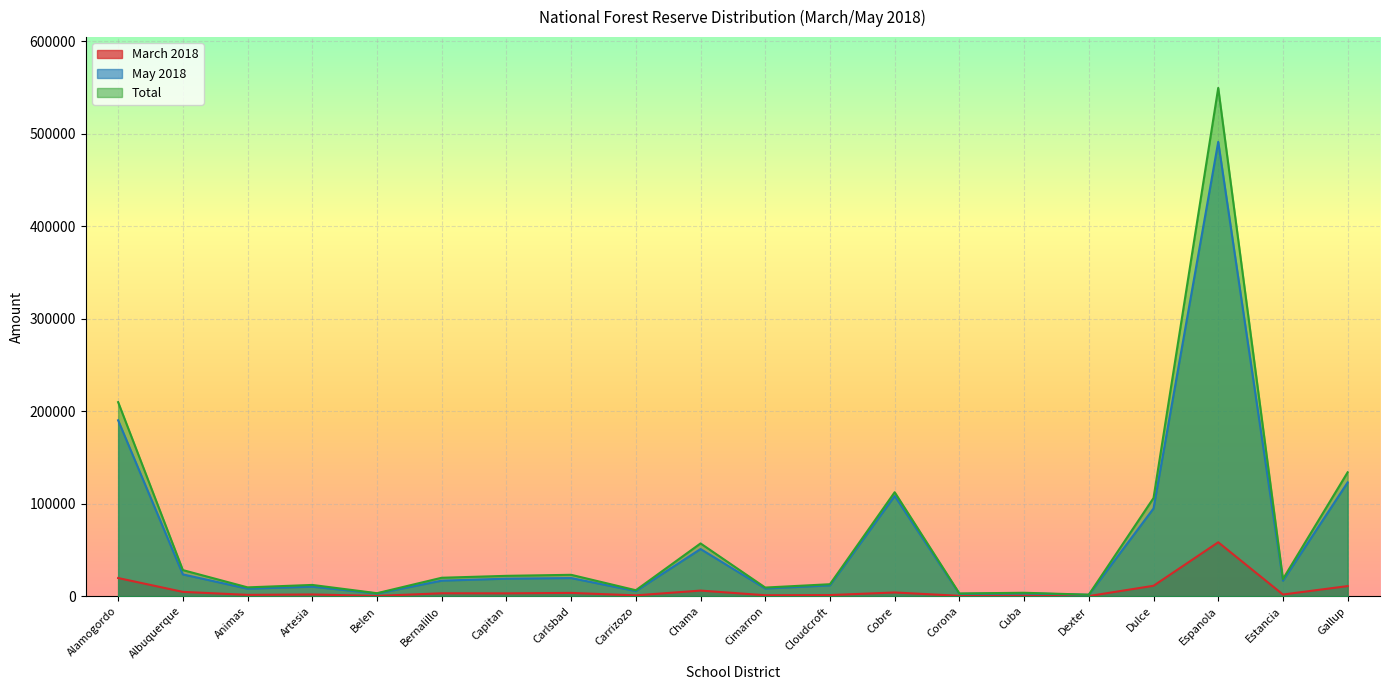

True or false: March 2018 has a value of 4481.1 at Capitan.

False